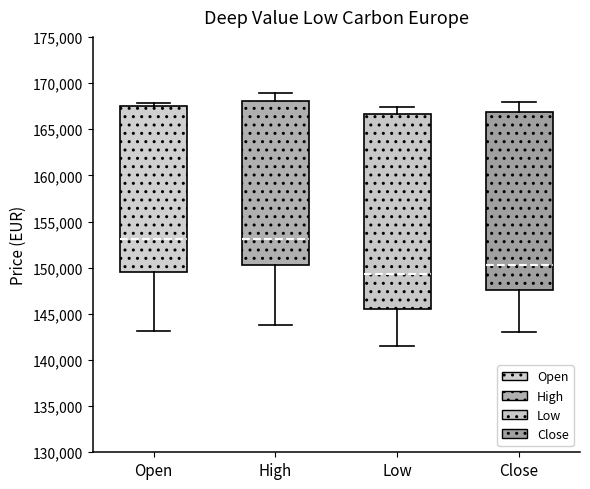

Which box is the tallest, from its lower edge to its upper edge?

Low